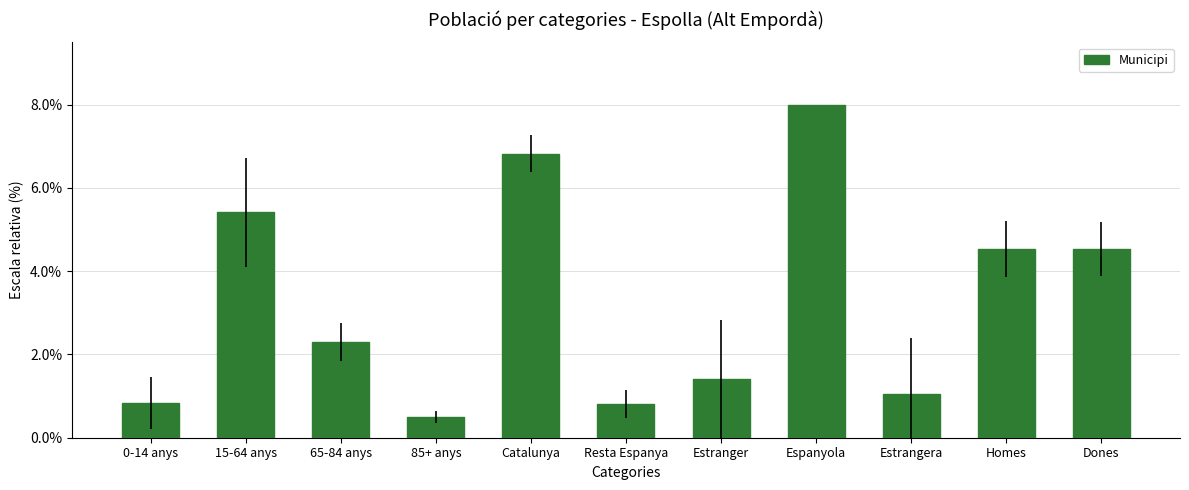

Reading right to left, transcribe all the data shown in this chart.

Dones=4.5	Homes=4.5	Estrangera=1.1	Espanyola=8.0	Estranger=1.4	Resta Espanya=0.8	Catalunya=6.8	85+ anys=0.5	65-84 anys=2.3	15-64 anys=5.4	0-14 anys=0.8